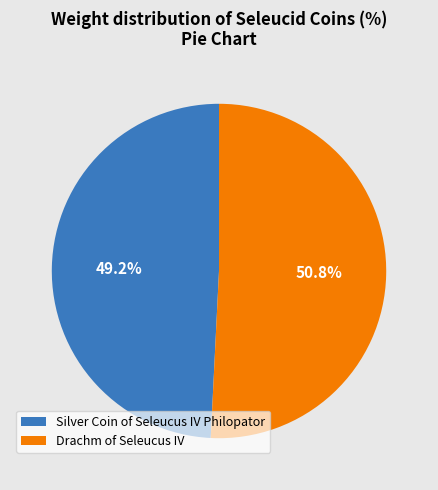

Which category has the biggest portion of the pie?

Drachm of Seleucus IV